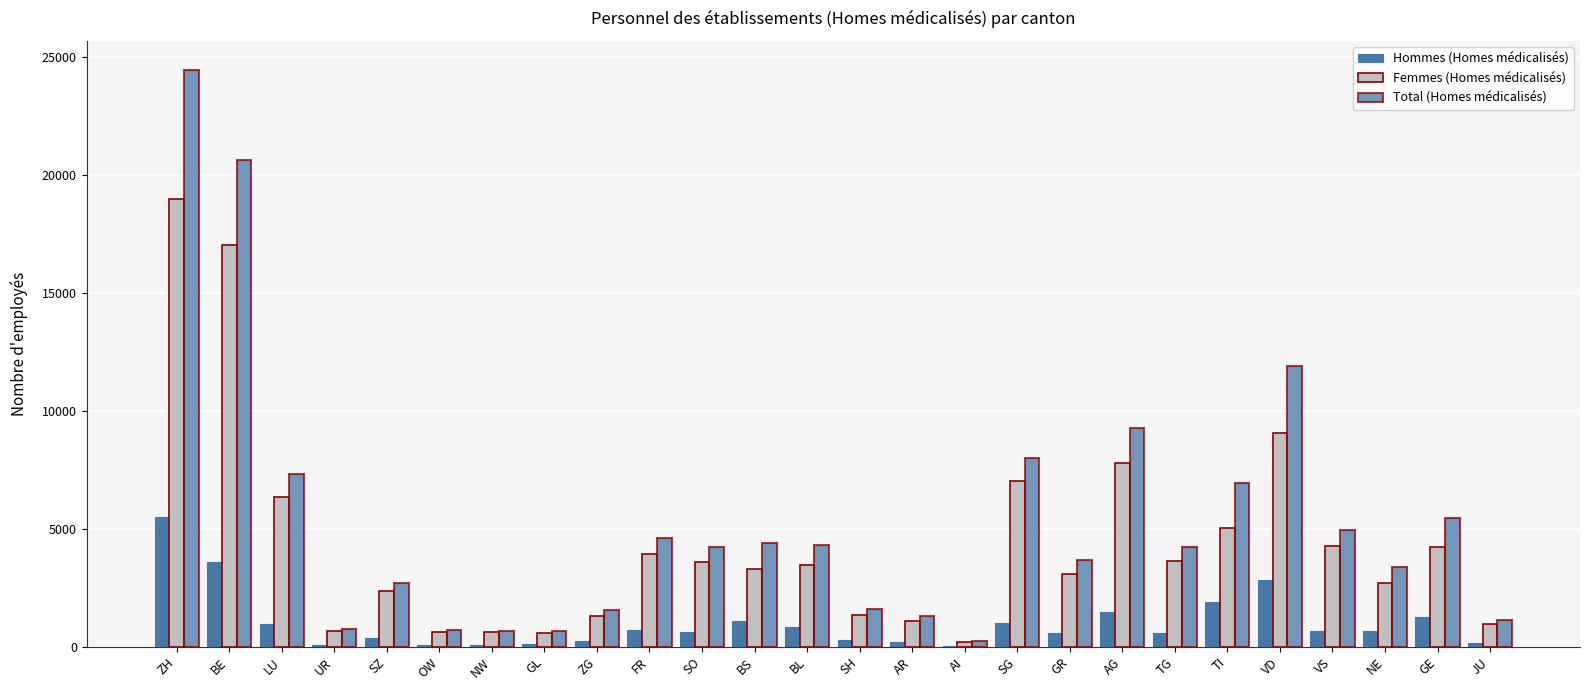

What is the total value across all series at FR?

9260